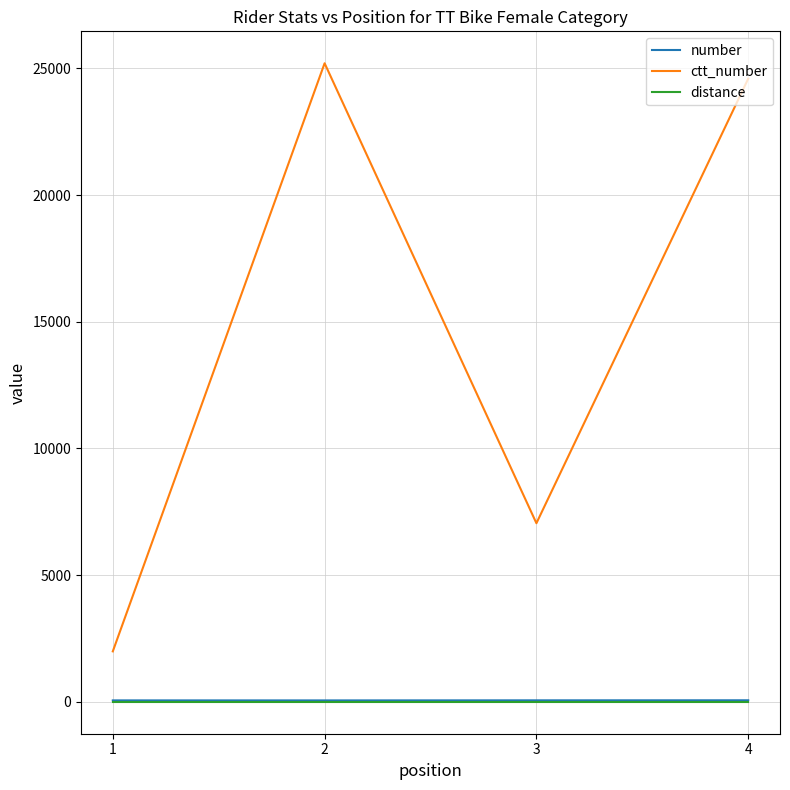

True or false: number and ctt_number cross at least once.

False